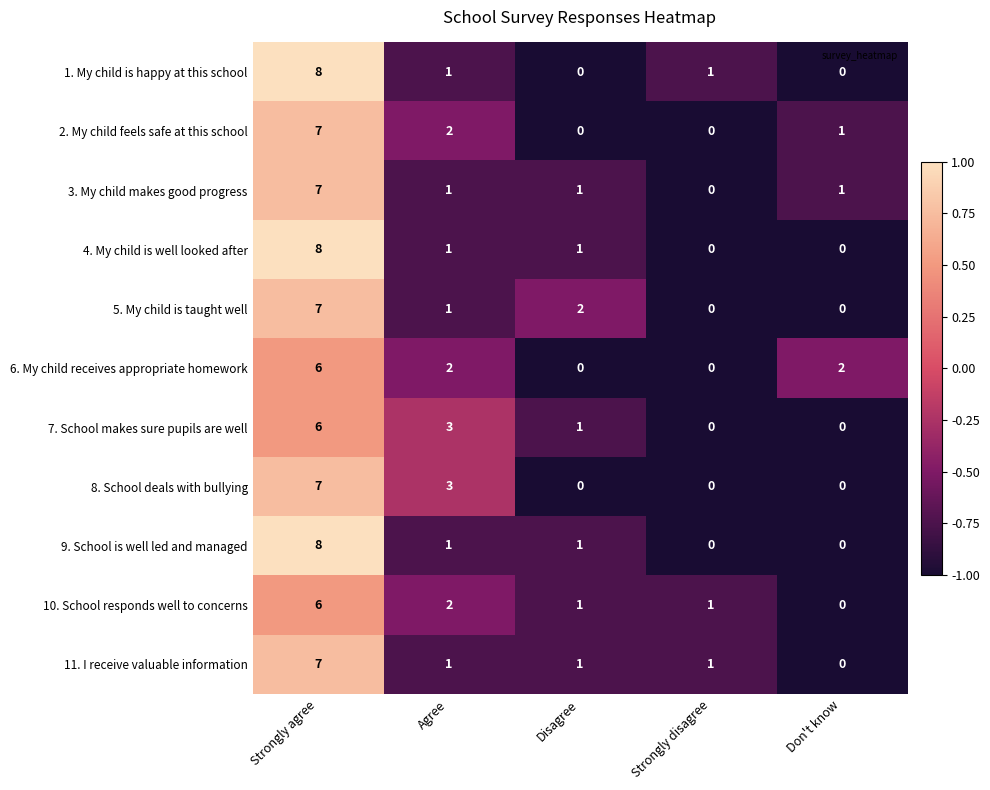

How many data points does each series have?

5